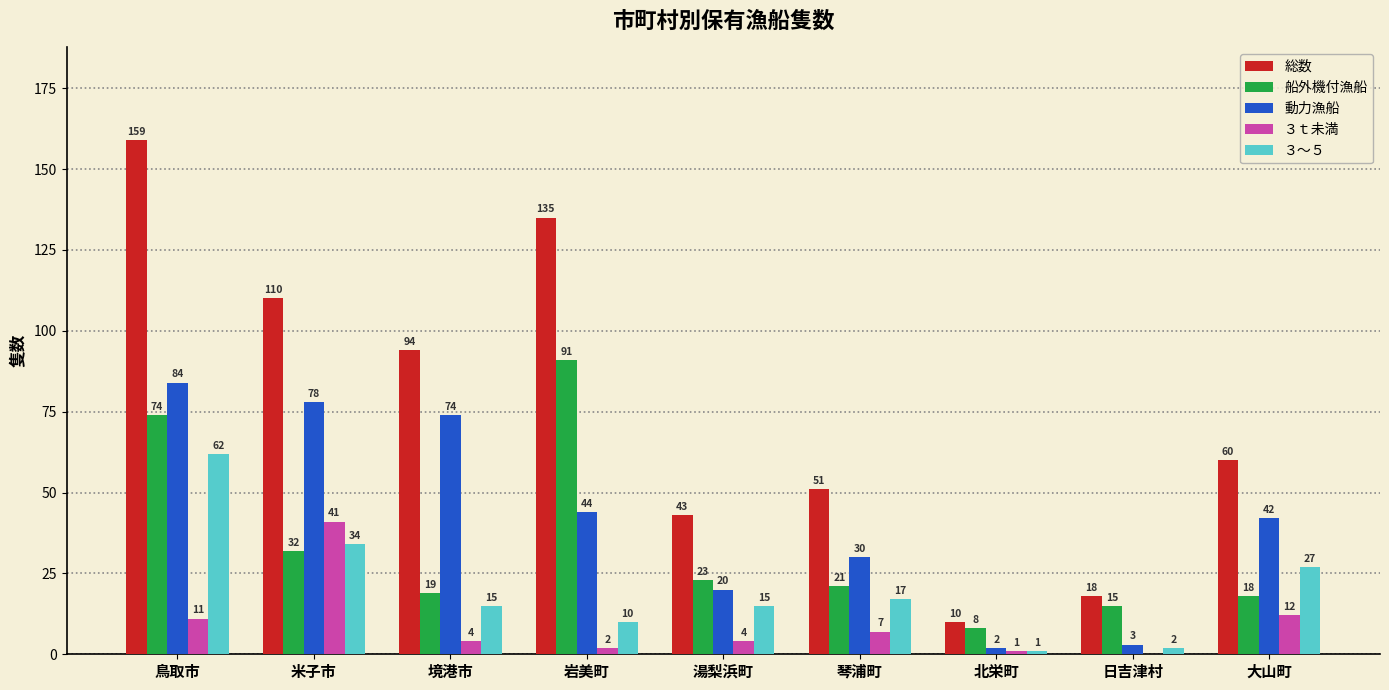

What are all the series names shown in the legend?

総数, 船外機付漁船, 動力漁船, ３ｔ未満, ３～５